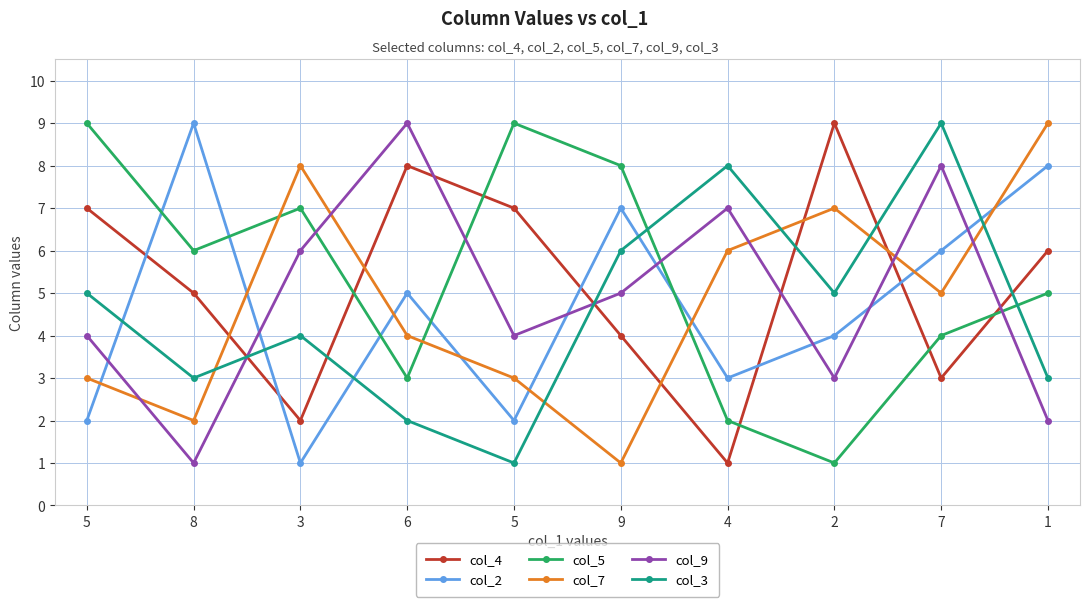

True or false: col_7 has more than 1 interior local peaks.

True